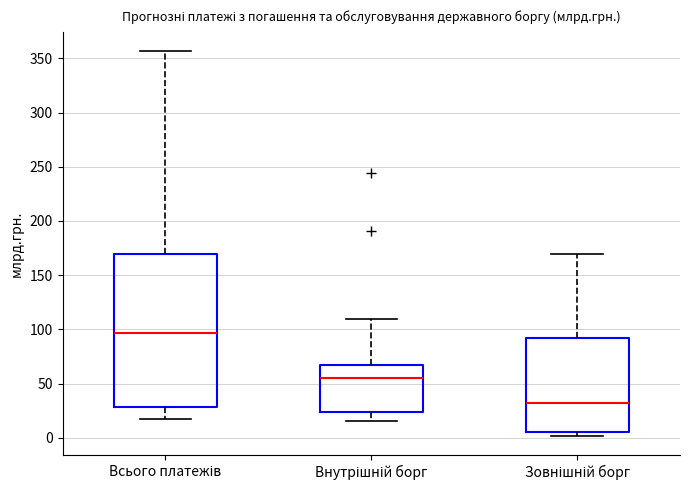

Reading left to right, read every box against the y-axis: the position of its median line, the range the box covers, and the ends of its whiskers. The values are not printed on the chart, so give them approximately, as read against the axis.

Всього платежів: median 95, box 30 to 170, whiskers 15 to 355
Внутрішній борг: median 55, box 25 to 65, whiskers 15 to 110
Зовнішній борг: median 30, box 5 to 90, whiskers 0 to 170